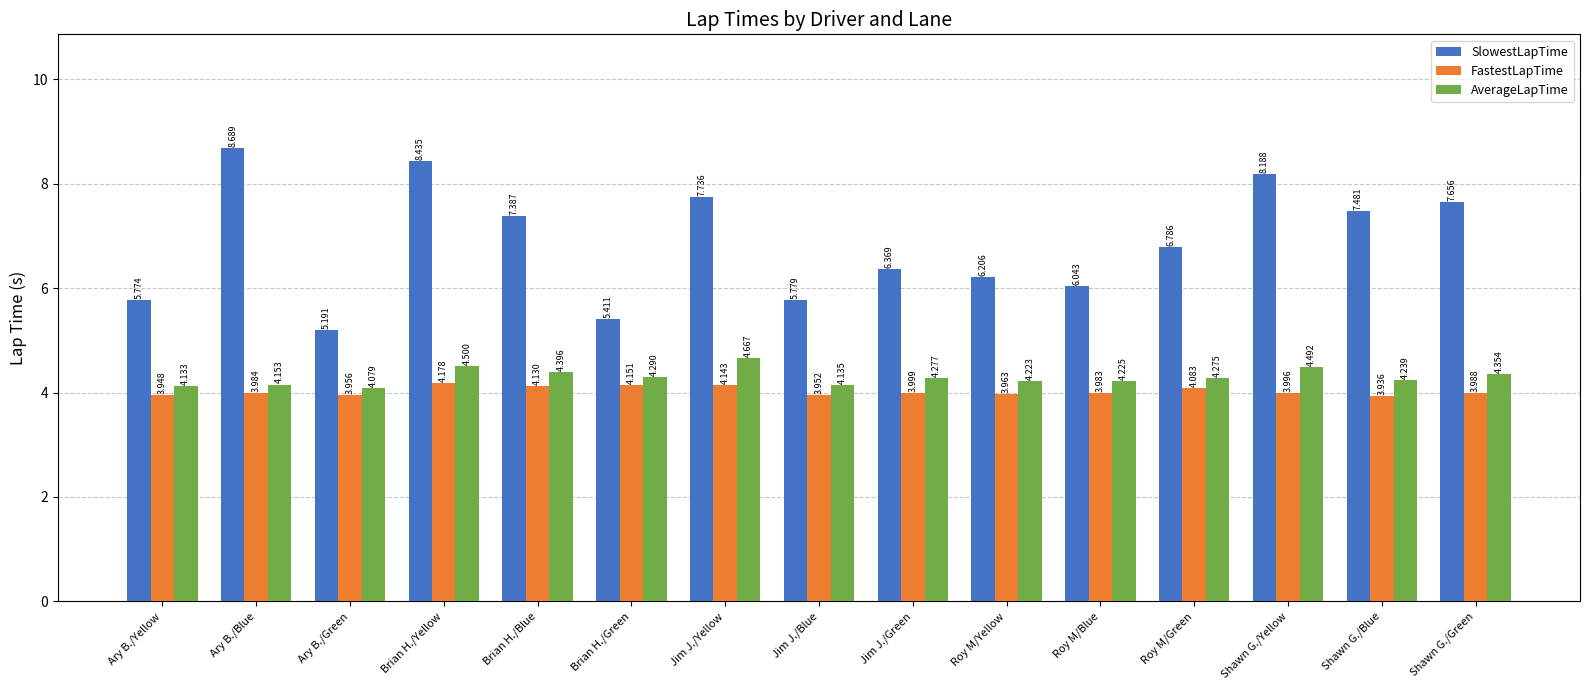

Is the value of SlowestLapTime at Jim J./Blue greater than the value of AverageLapTime at Brian H./Green?

Yes